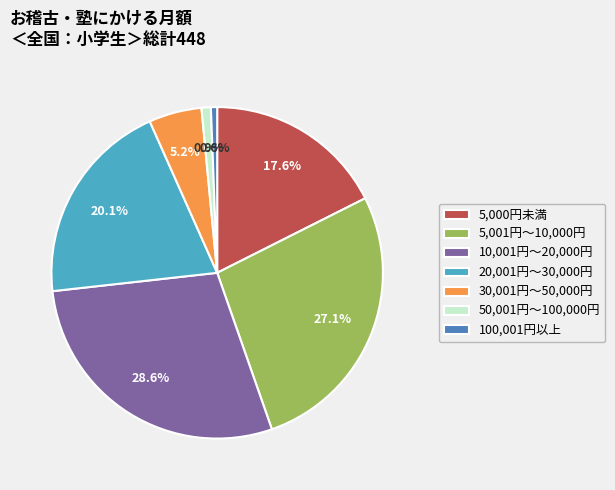

What portion of the pie excludes 5,001円～10,000円?

72.9%